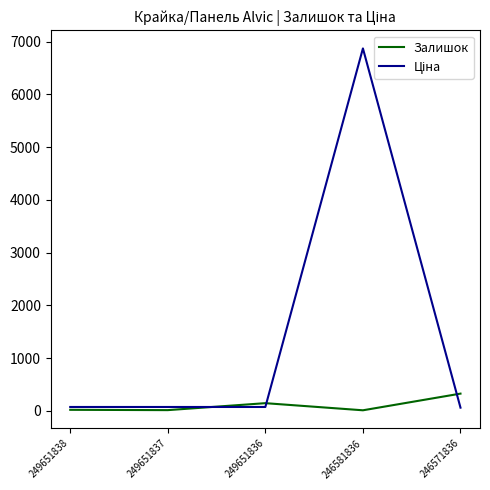

Is it true that Залишок equals 145.0 at 249651836?

True